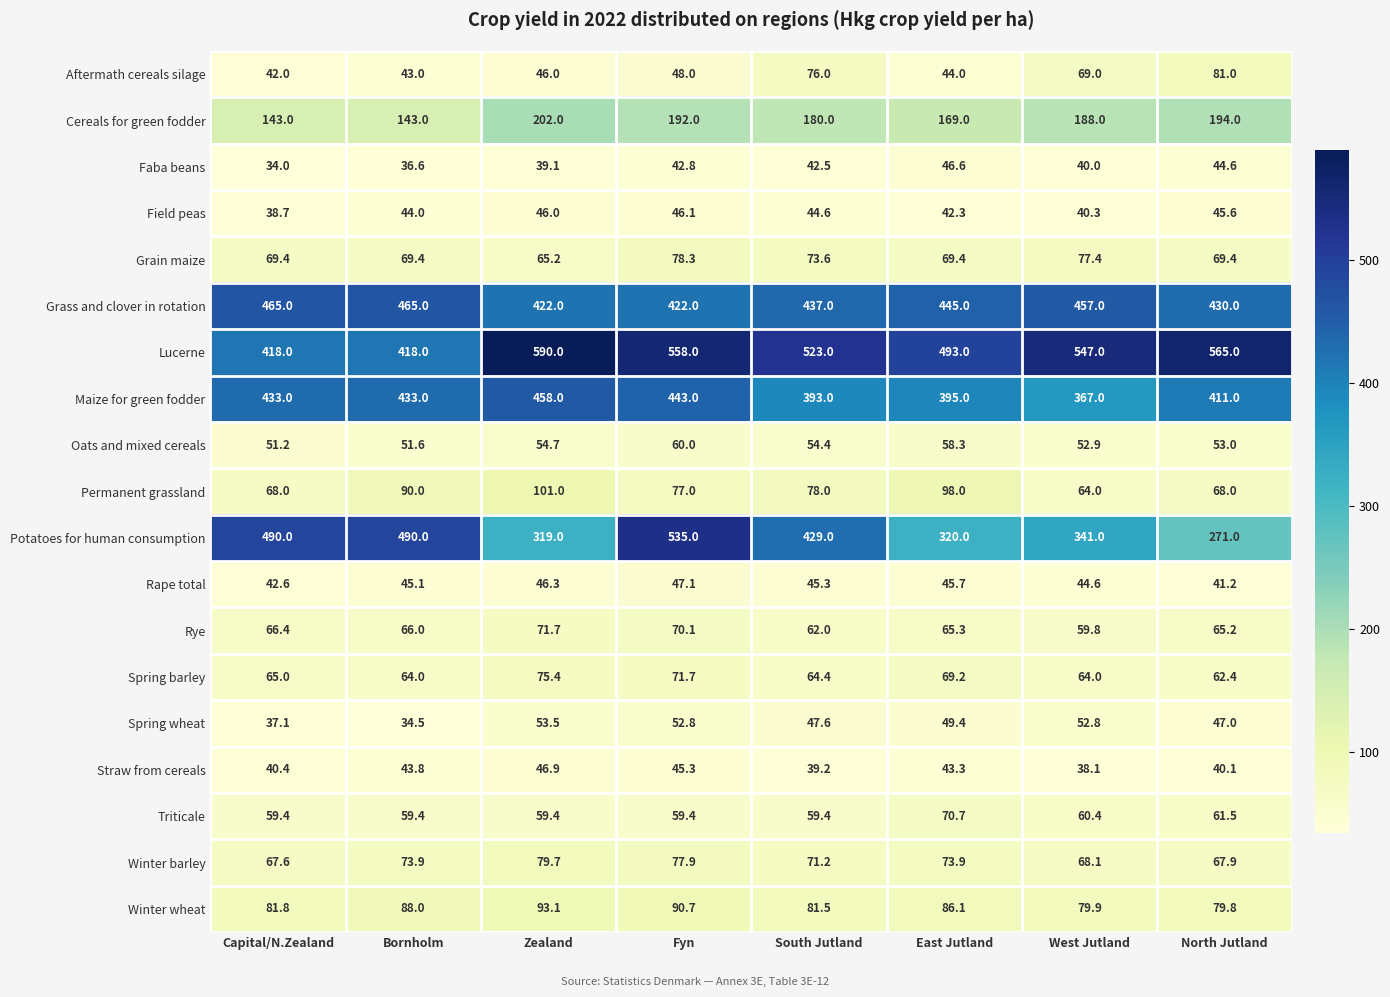

What is the total value across all series at East Jutland?

2684.2